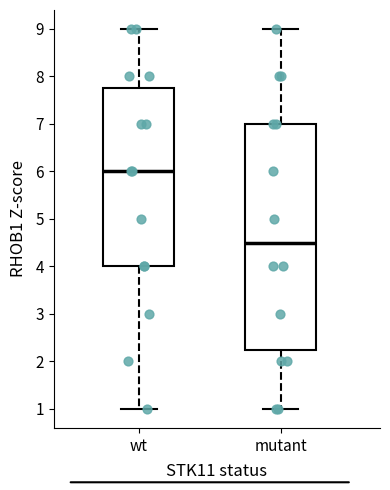

Which box's median line is the lowest?

mutant